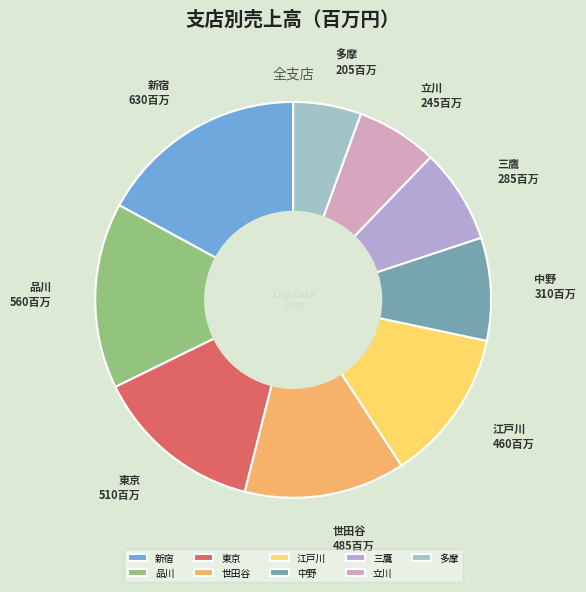

Does any single category account for the majority?

No